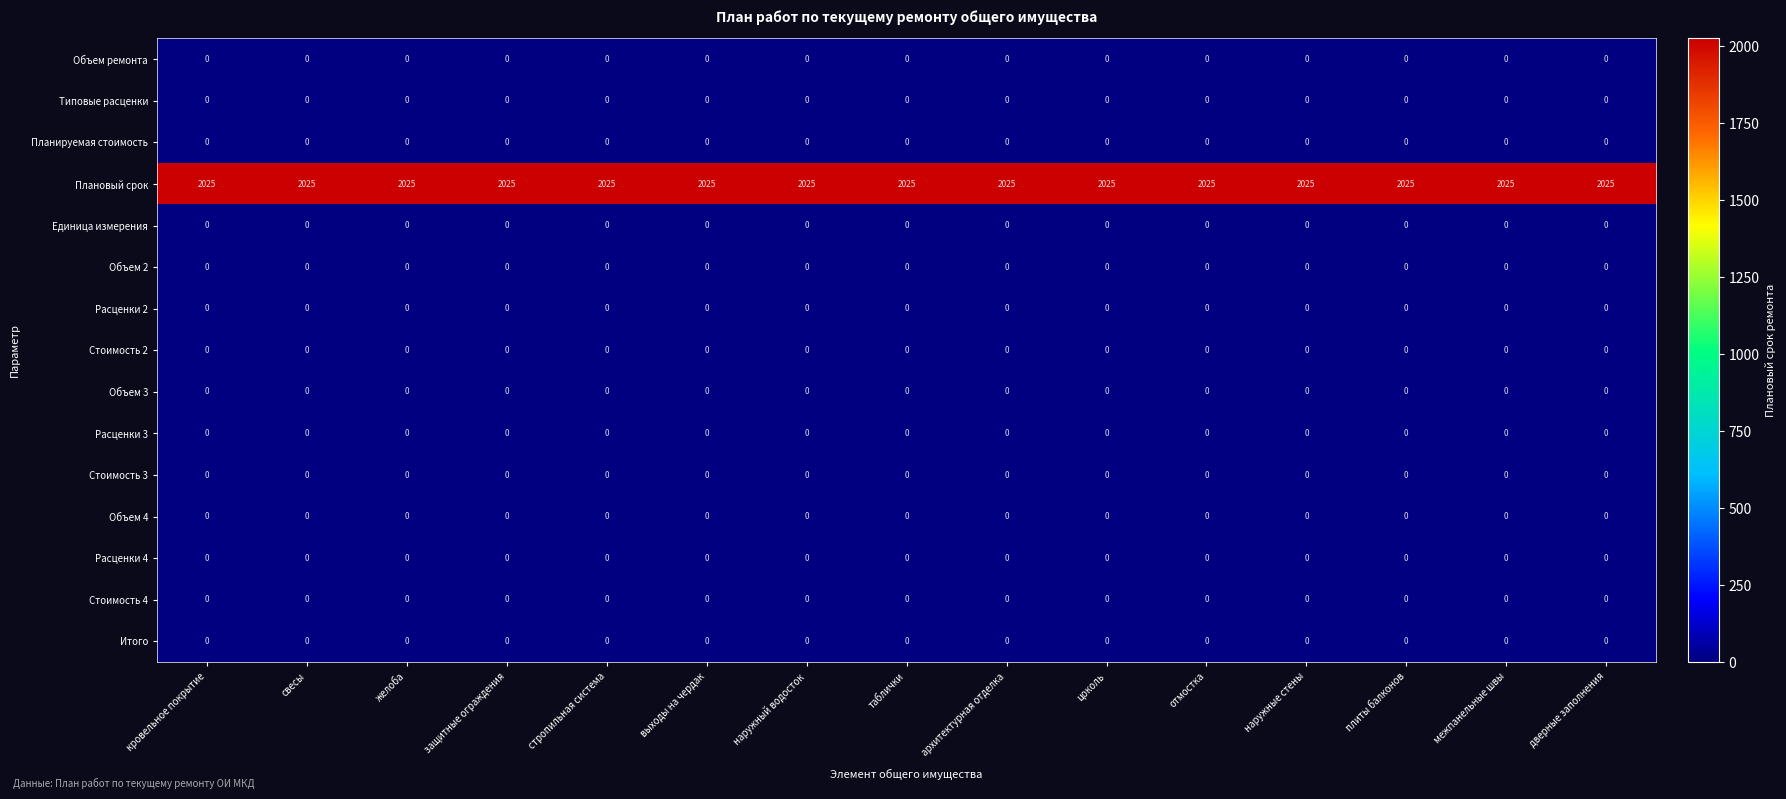

What is the total value across all series at межпанельные швы?

2025